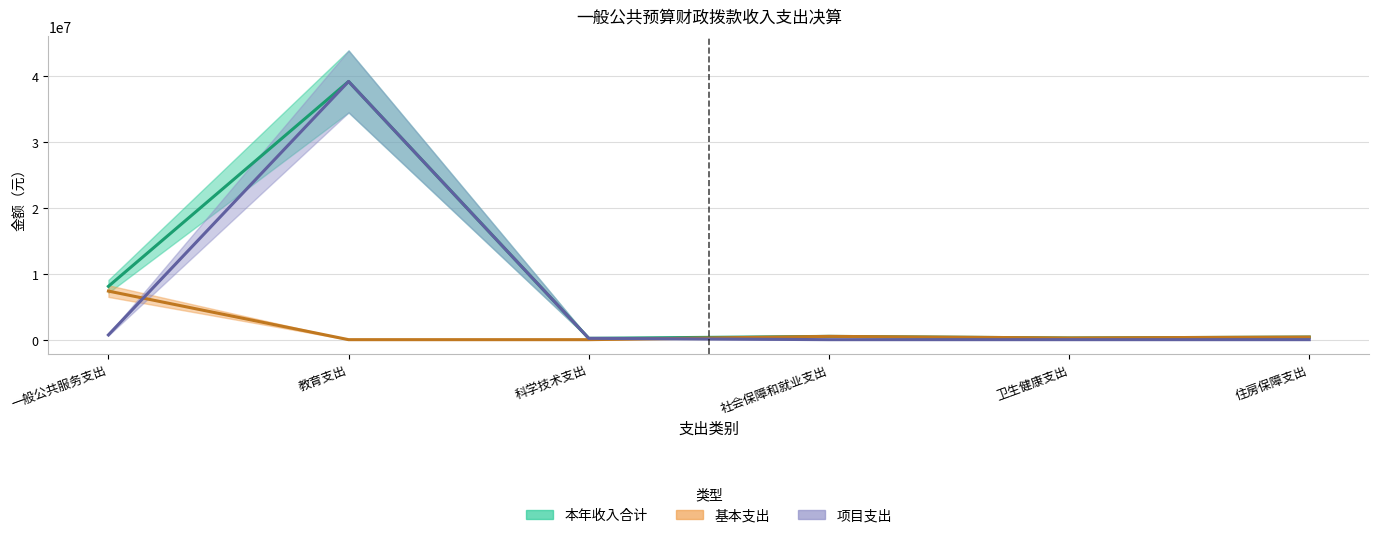

Which category has the lowest value in the 本年收入合计 series?

科学技术支出